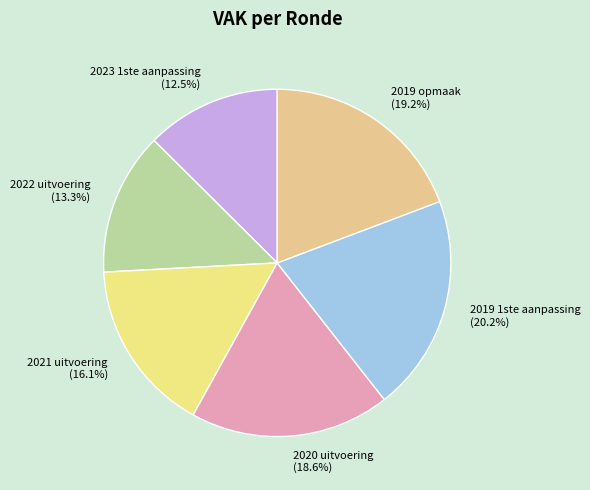

Does 2021 uitvoering account for over 50% of the chart?

No